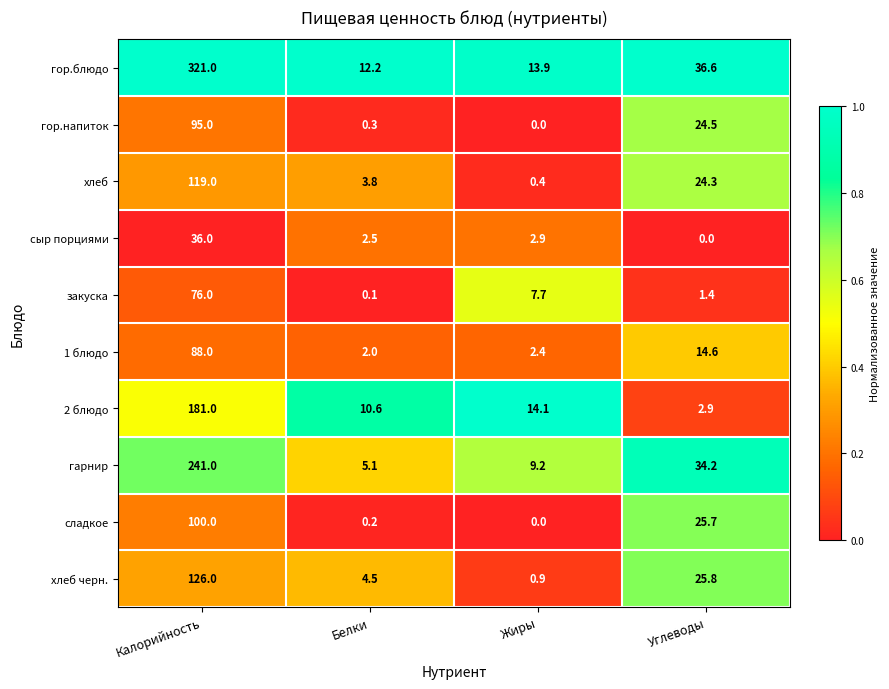

Where does the гор.напиток series first go above 24?

Калорийность